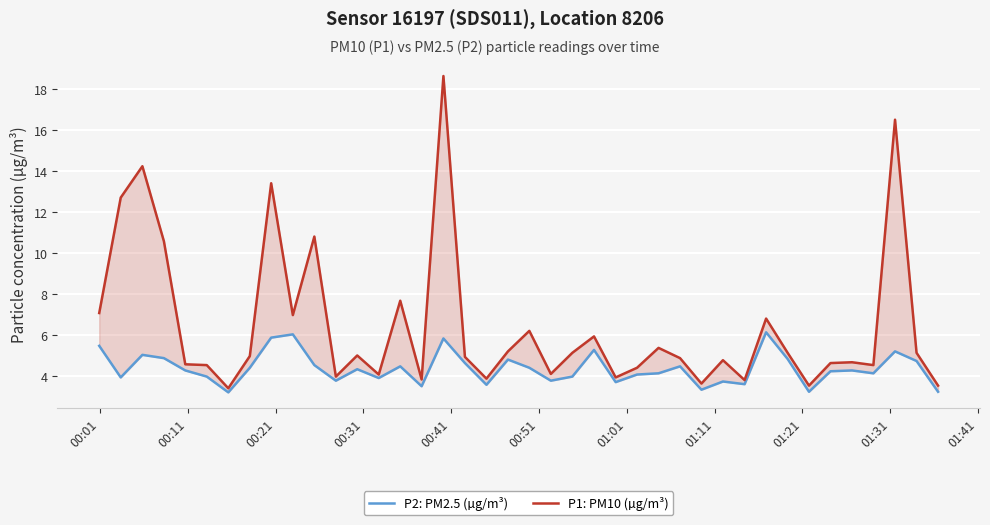

Is the value of P2: PM2.5 (µg/m³) at 24 greater than the value of P1: PM10 (µg/m³) at 23?

No